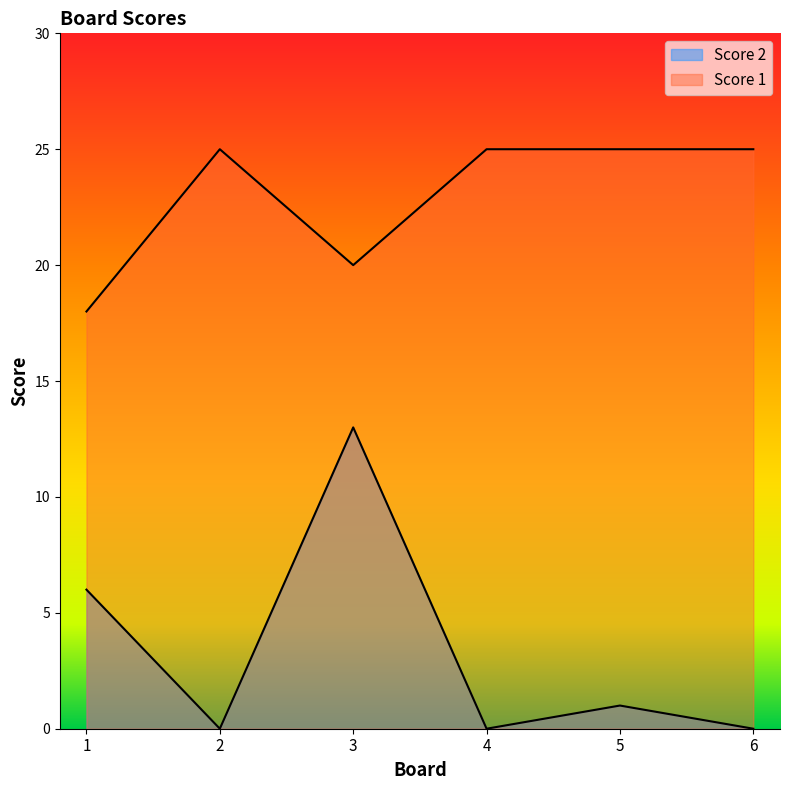

True or false: Score 1 and Score 2 intersect in this chart.

False